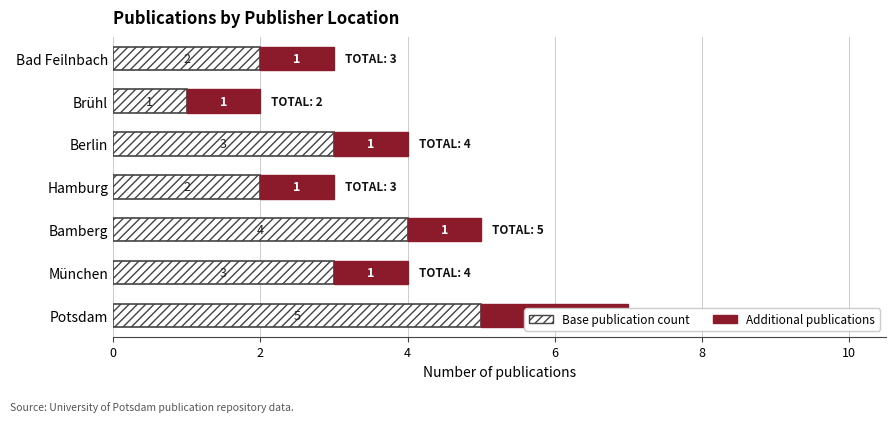

Rank the series at 10 from lowest to highest value.

Base publication count, Additional publications